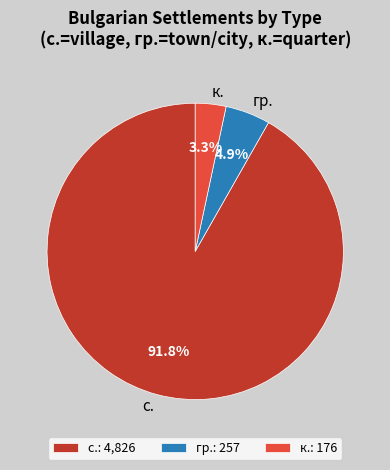

Is с. the majority of the pie?

Yes